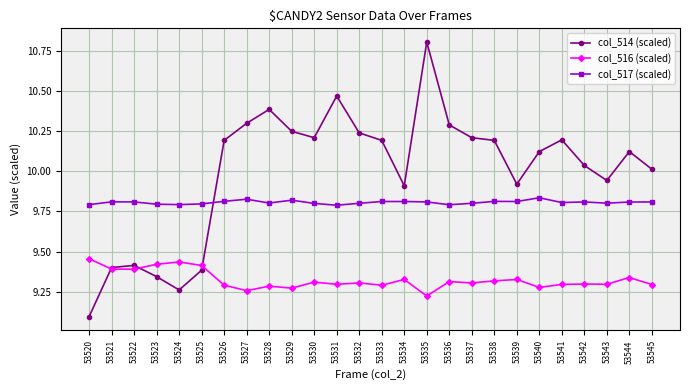

At which label is col_514 (scaled) closest to 9?

53520